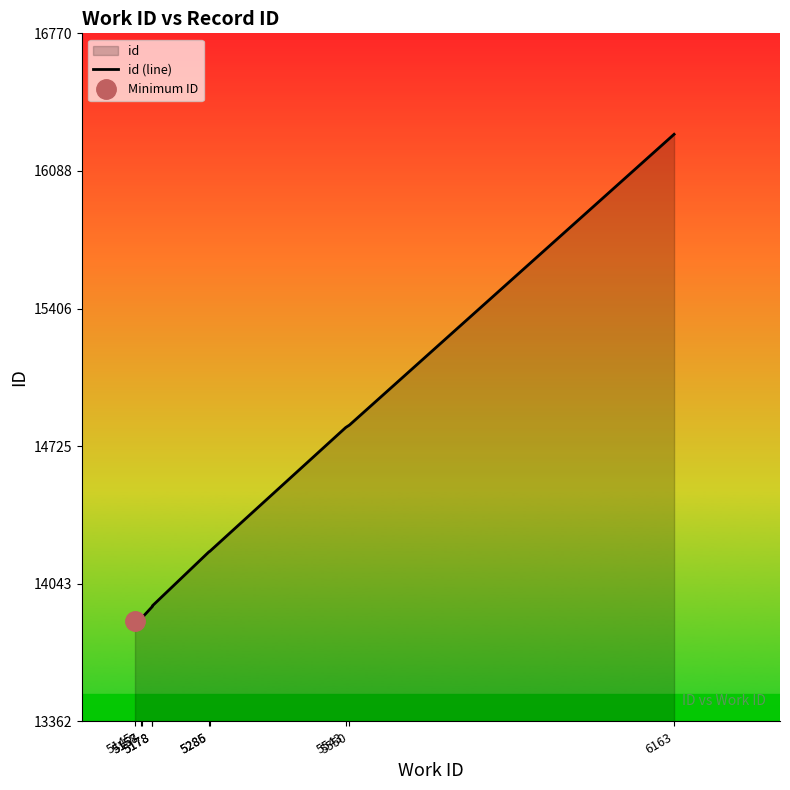

Reading left to right, extract all data points from this chart.

13862	13874	13875	13932	13935	14203	14204	14818	14830	16270